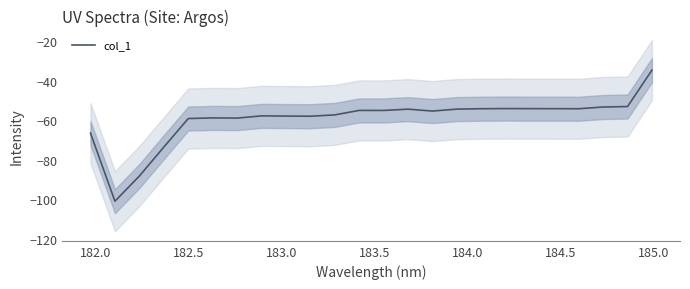

How many points are lower than both their immediate neighbors (excluding endpoints)?

6